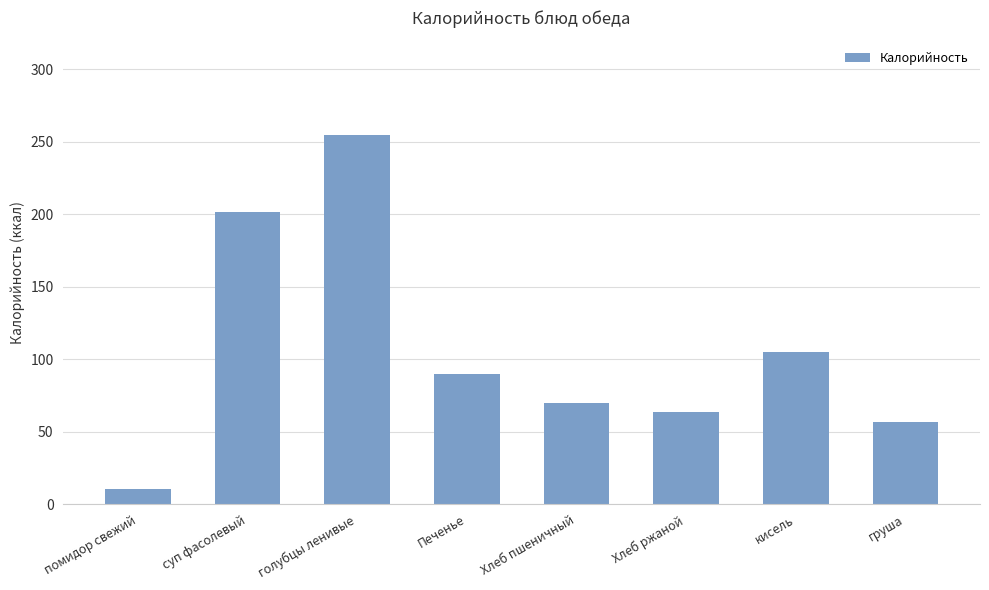

What is the sum of the values at Печенье and Хлеб пшеничный?

160.0